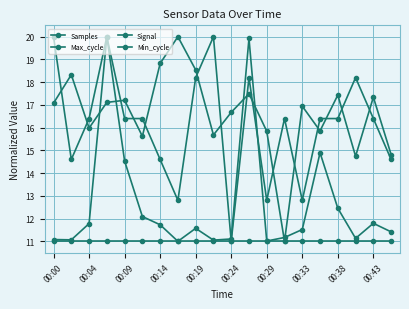

How many intersections are there between Max_cycle and Samples?

6